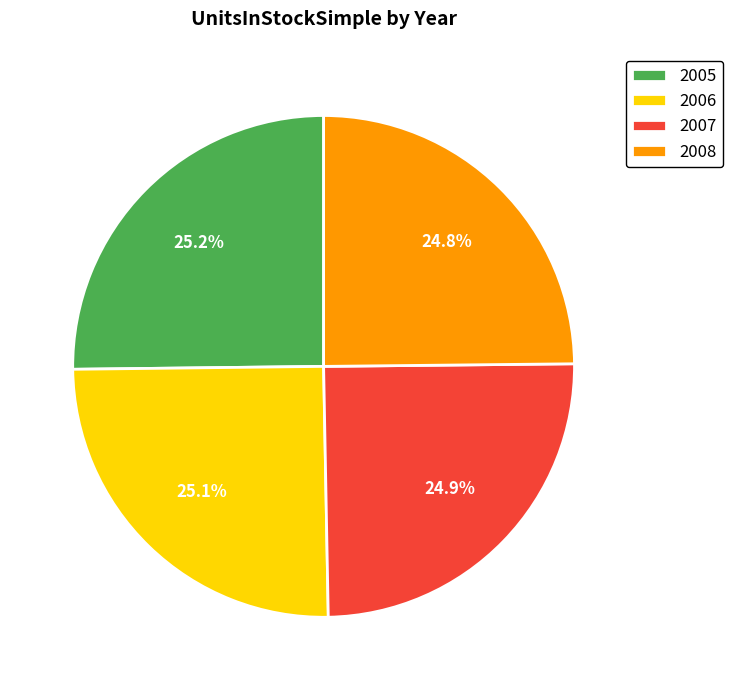

How much of the chart is everything except 2008?

75.2%